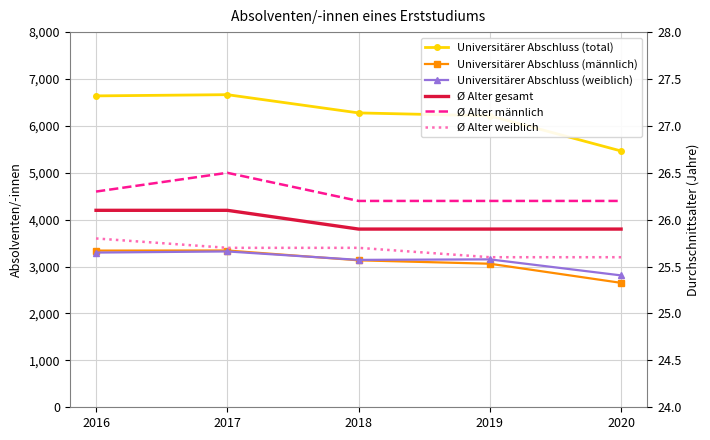

Count the number of data series in this chart.

6